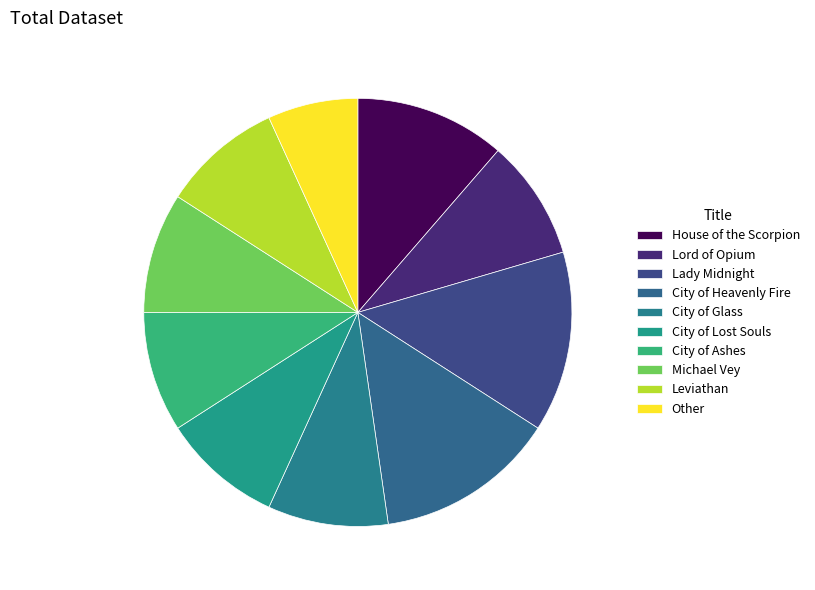

Approximately how many times larger is the value at Lord of Opium compared to Leviathan?

1.0